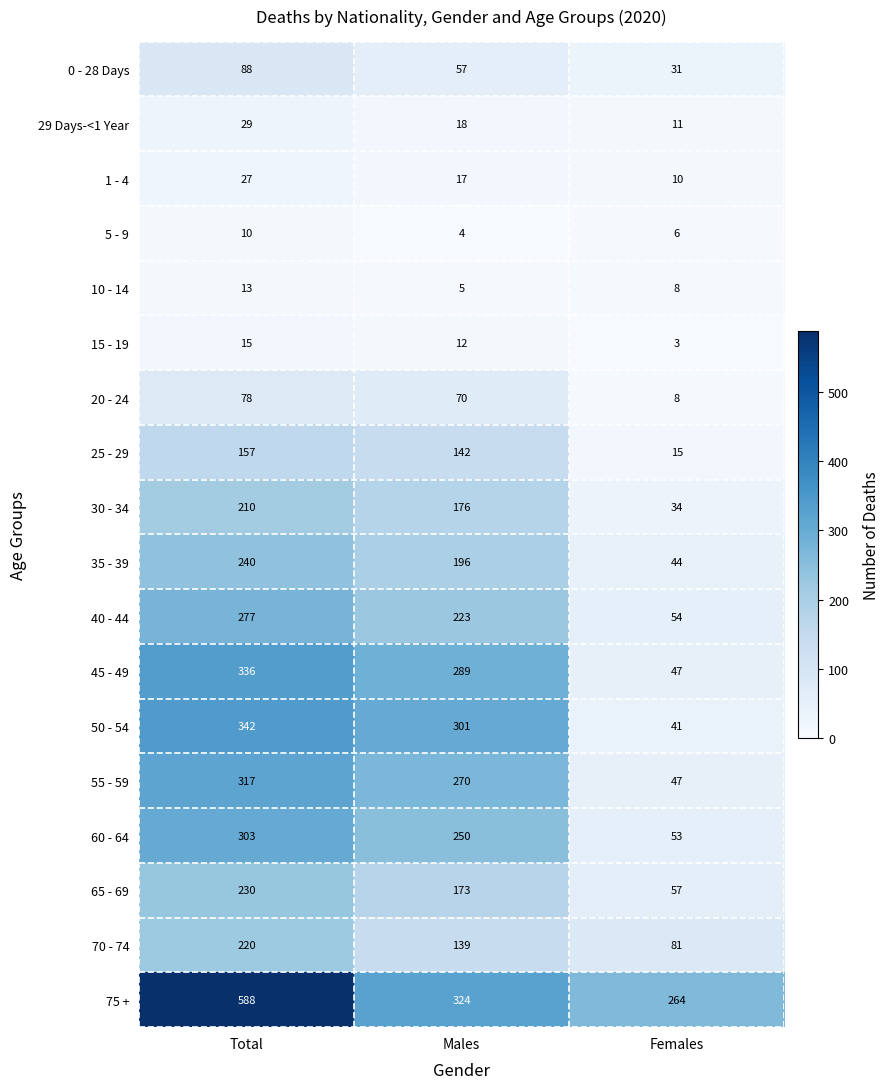

At which category is the sum across all series the highest?

Total